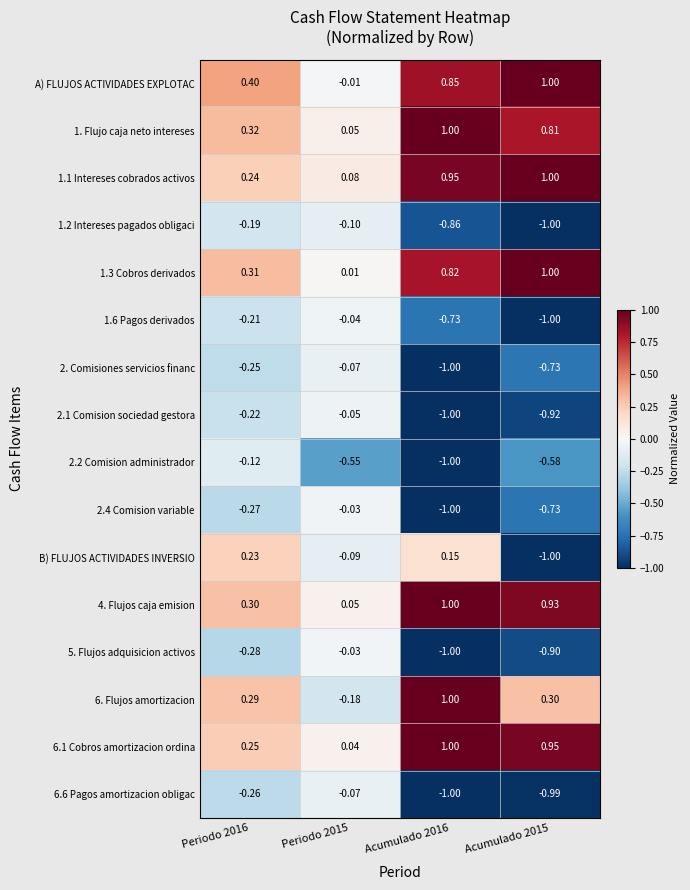

Is the value of 4. Flujos caja emision at Acumulado 2015 greater than the value of 1.3 Cobros derivados at Acumulado 2016?

Yes